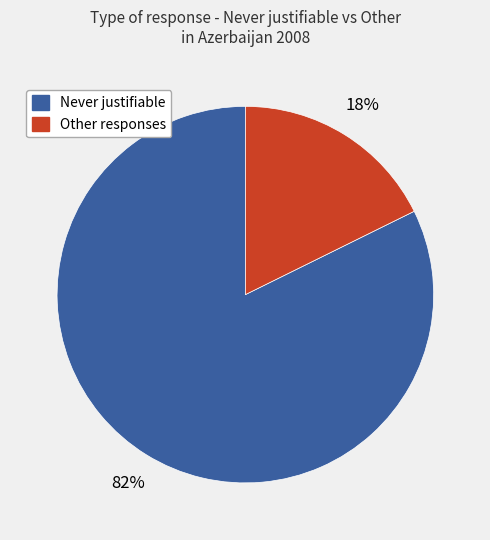

Does any single category account for the majority?

Yes